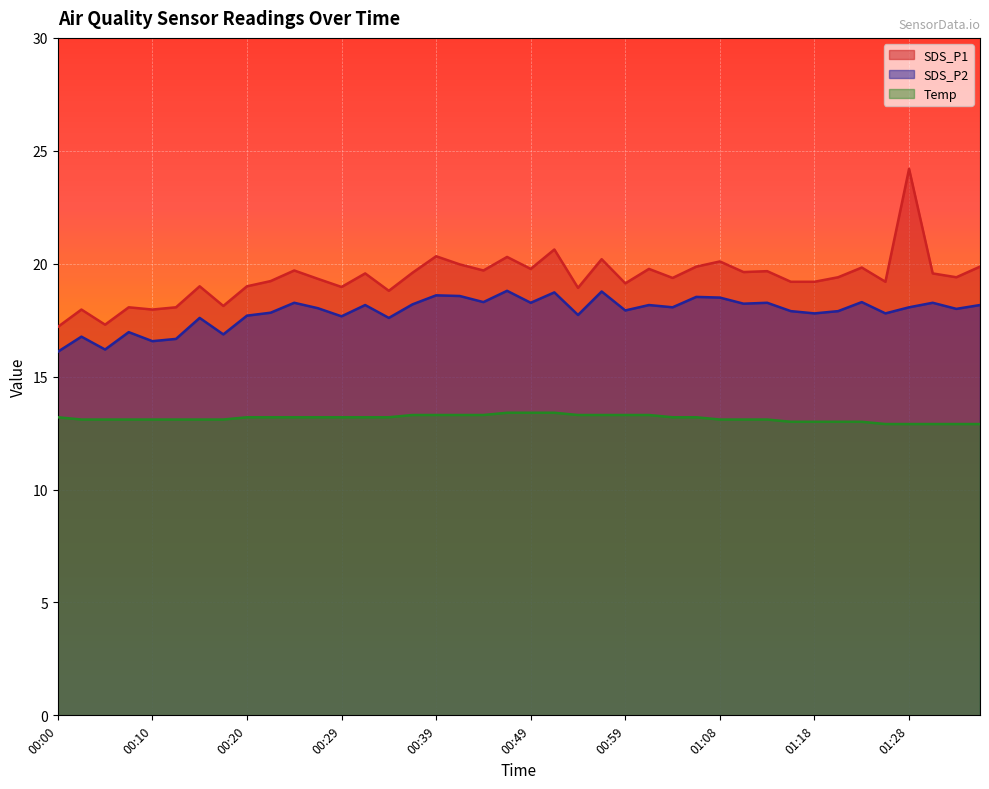

What are all the series names shown in the legend?

SDS_P1, SDS_P2, Temp